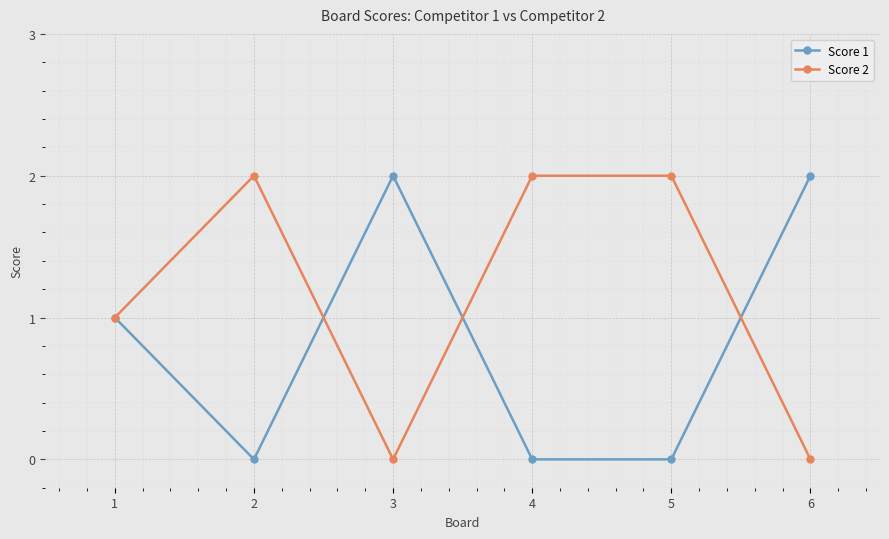

True or false: Score 2 has more than 2 interior local peaks.

False